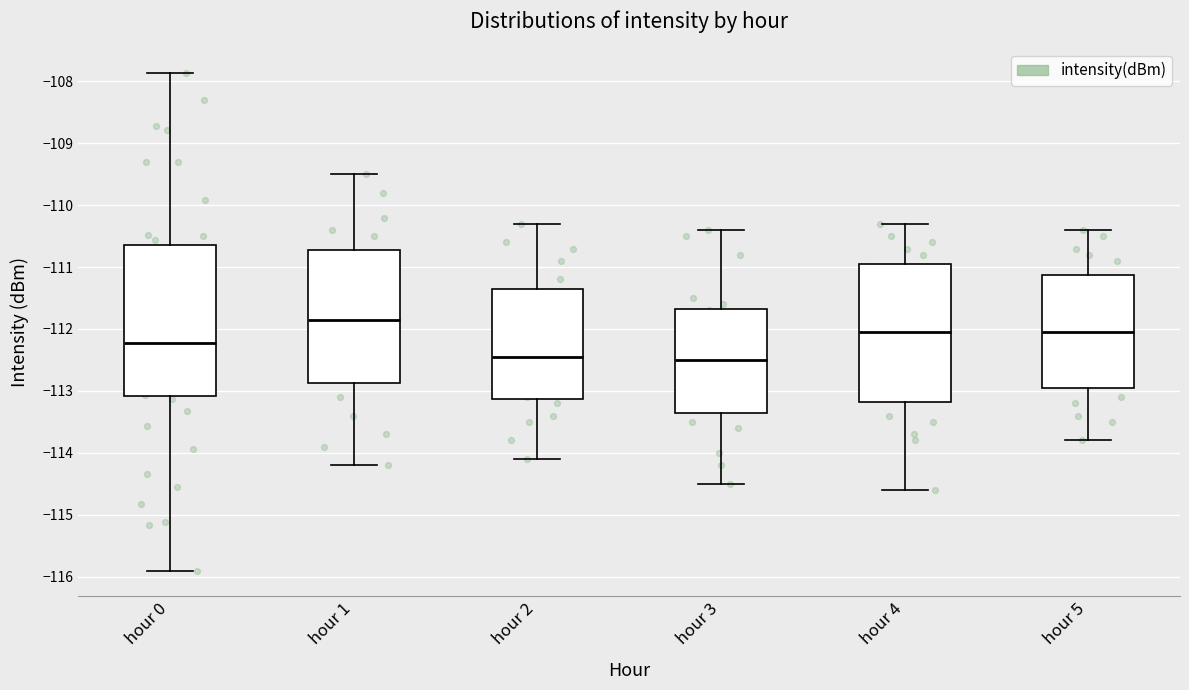

Reading left to right, read every box against the y-axis: the position of its median line, the range the box covers, and the ends of its whiskers. The values are not printed on the chart, so give them approximately, as read against the axis.

hour 0: median -112.2, box -113.1 to -110.6, whiskers -115.9 to -107.9
hour 1: median -111.8, box -112.9 to -110.7, whiskers -114.2 to -109.5
hour 2: median -112.4, box -113.1 to -111.3, whiskers -114.1 to -110.3
hour 3: median -112.5, box -113.3 to -111.7, whiskers -114.5 to -110.4
hour 4: median -112.0, box -113.2 to -110.9, whiskers -114.6 to -110.3
hour 5: median -112.0, box -112.9 to -111.1, whiskers -113.8 to -110.4